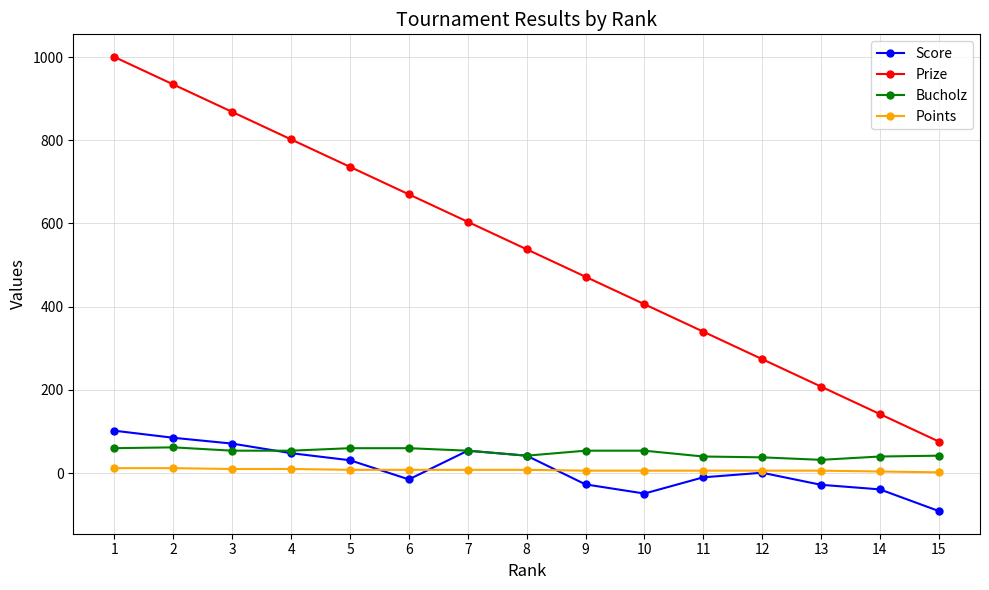

What is the difference between the highest and lowest values at 9?

499